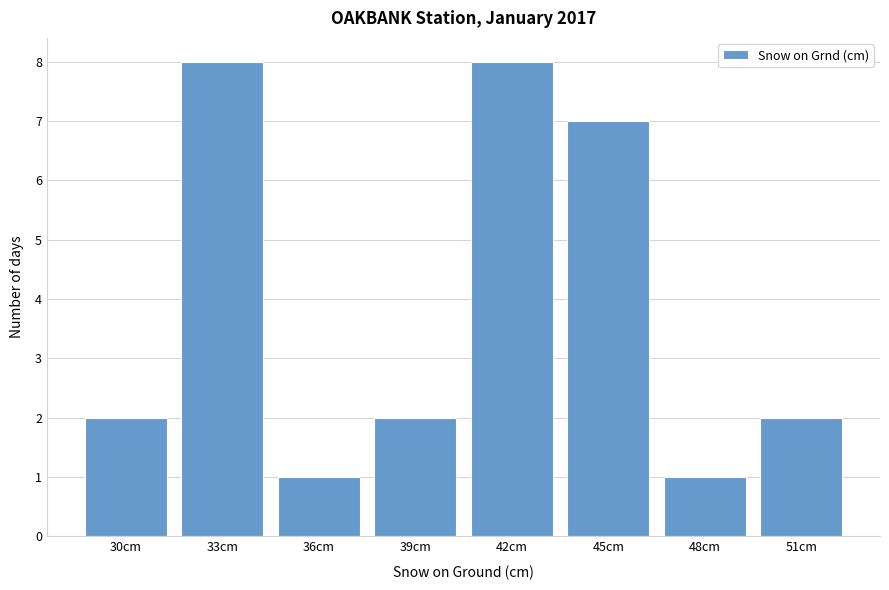

Reading right to left, what are all the values shown in this chart?

51cm=2	48cm=1	45cm=7	42cm=8	39cm=2	36cm=1	33cm=8	30cm=2